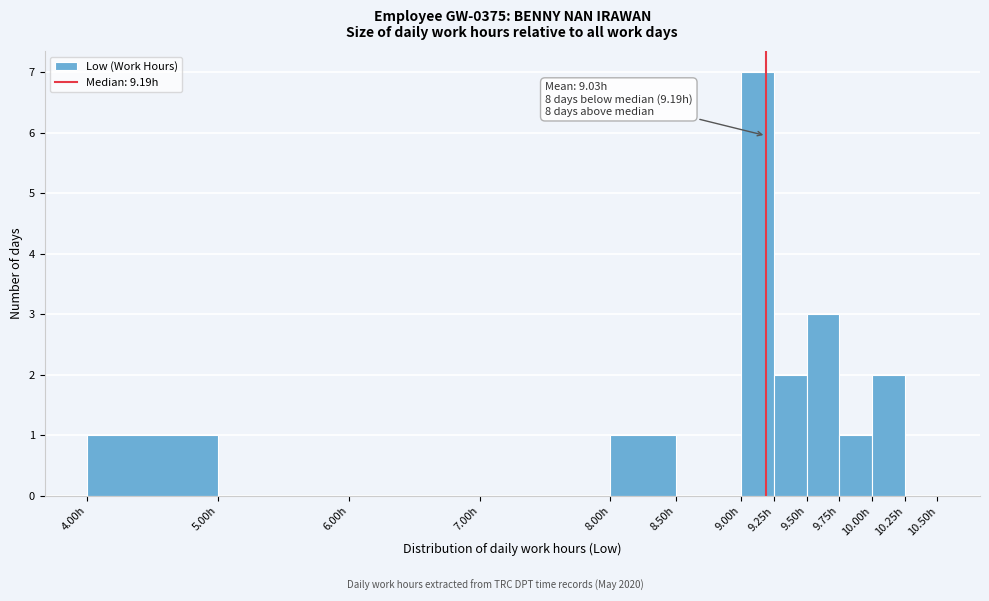

Which range on the x-axis has the tallest bar?

9.00 to 9.25